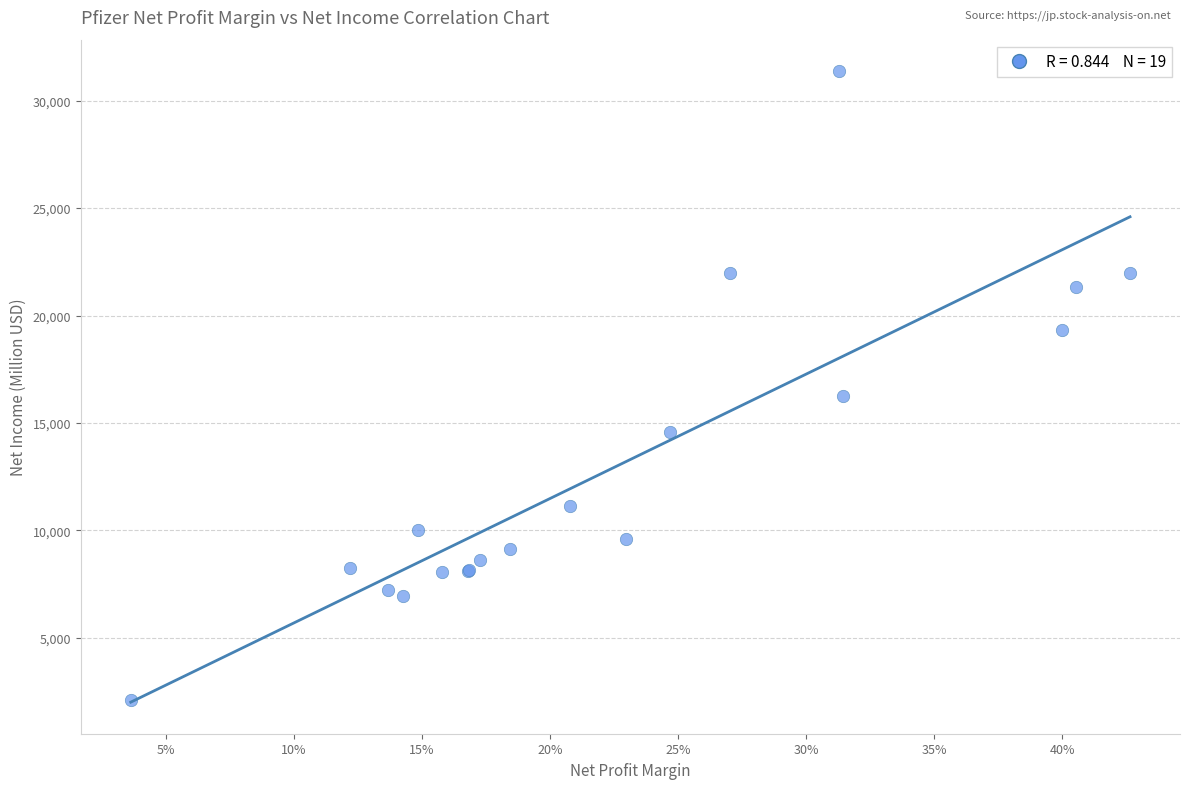

What Y value in the scatter plot is closest to 16745?

16273